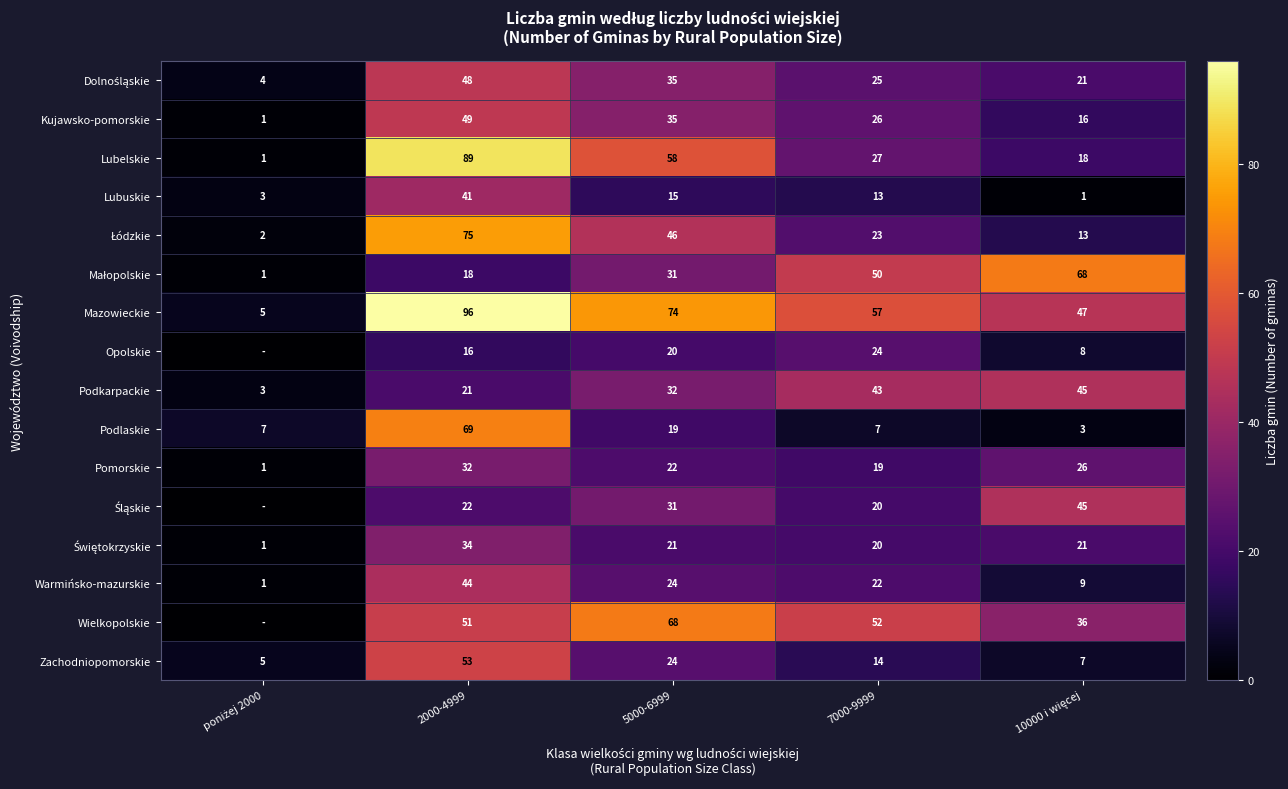

What is the average value of the Lubuskie series?

15